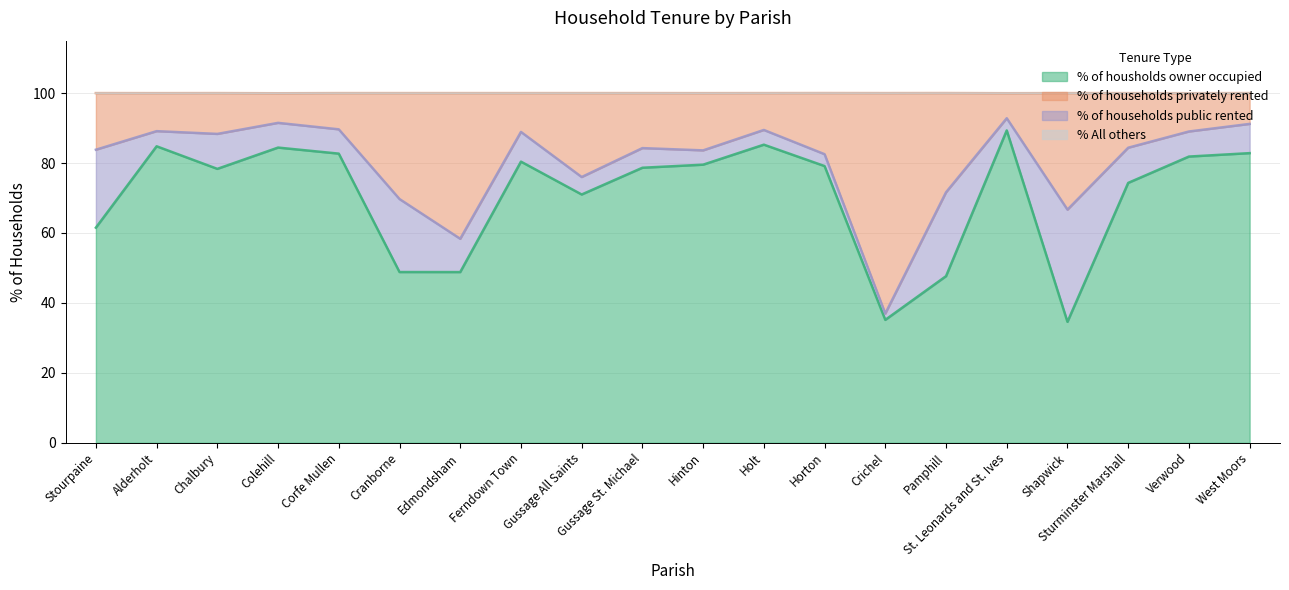

What is the label of the 1st point from the right?

West Moors